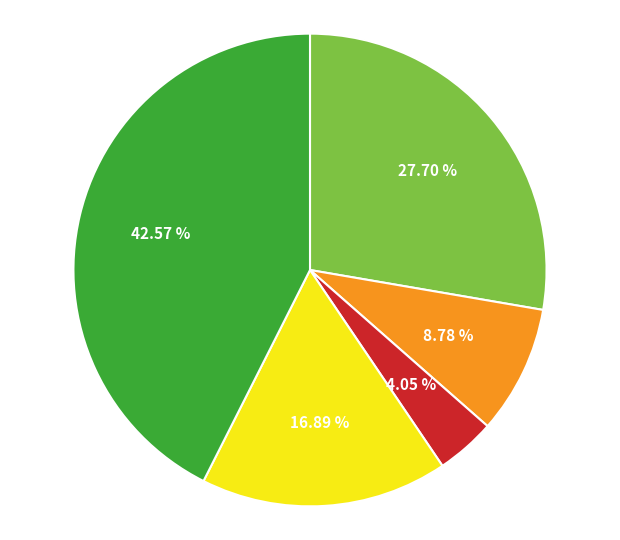

Count the number of slices in the pie.

5